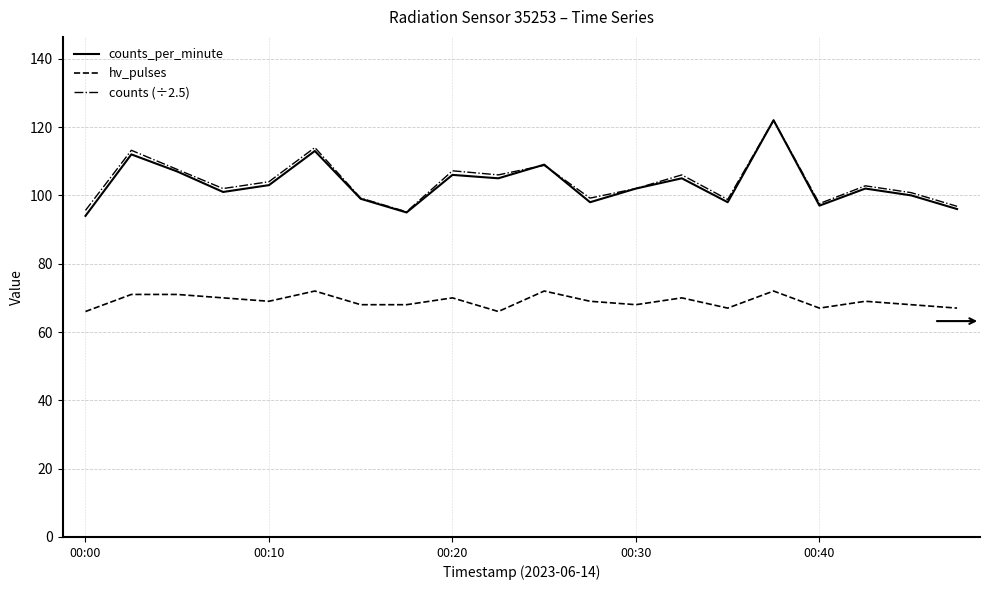

What is the minimum value for counts (÷2.5)?

95.2